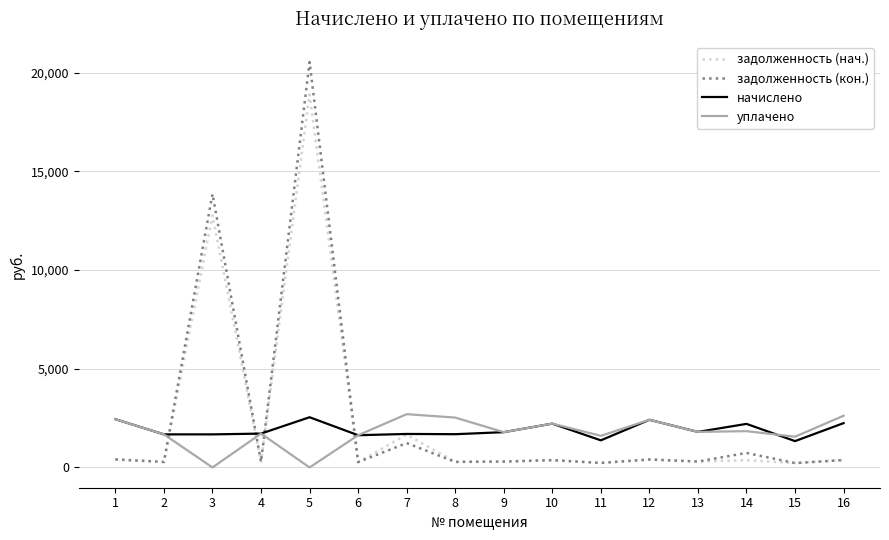

Which series has the largest range (max minus min)?

задолженность (кон.)